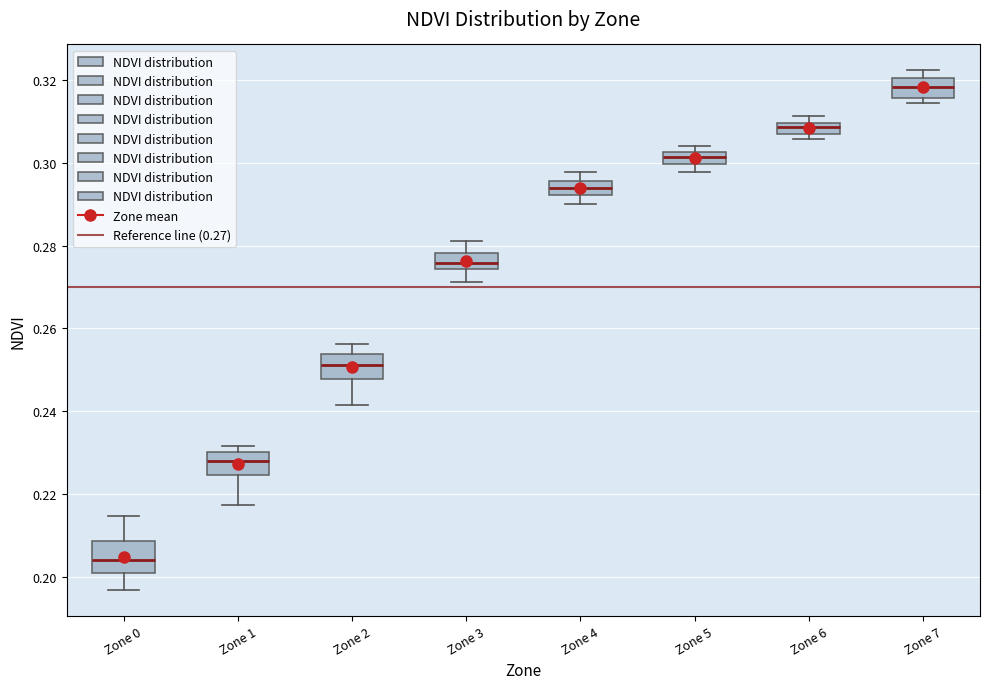

Where does the lower whisker of the box for Zone 2 end on the y-axis? The values are not printed on the chart, so give them approximately, as read against the axis.

0.242